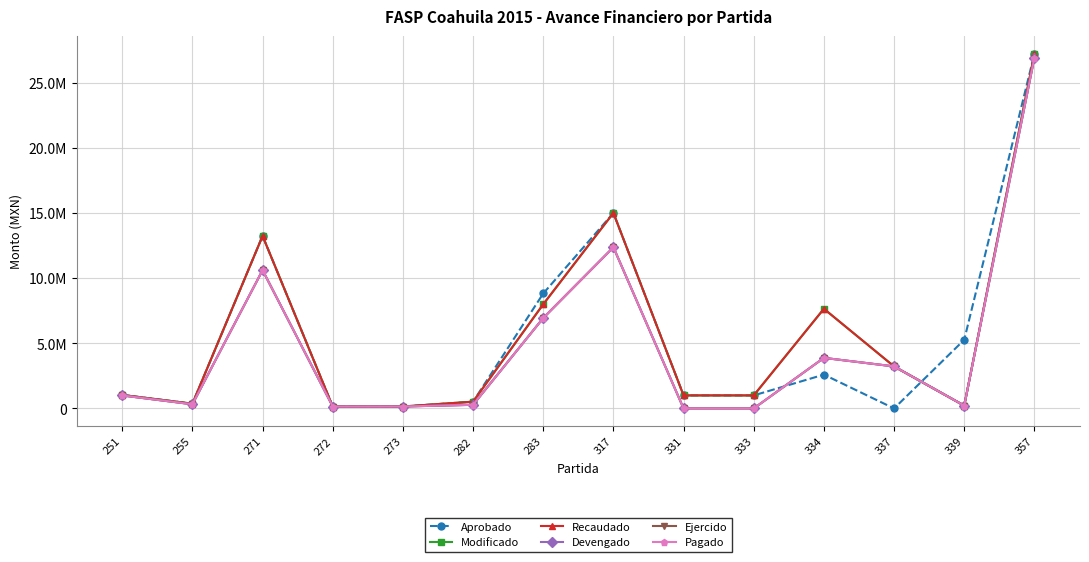

Is this an area chart (filled region under the line)?

No